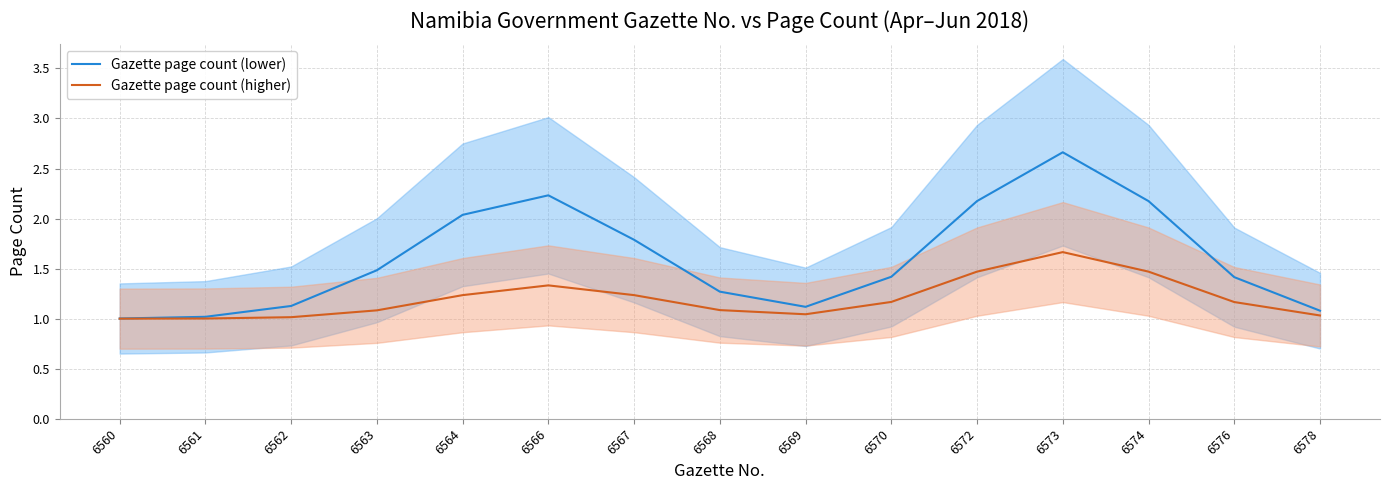

At which label is Gazette page count (lower) closest to 1?

6560